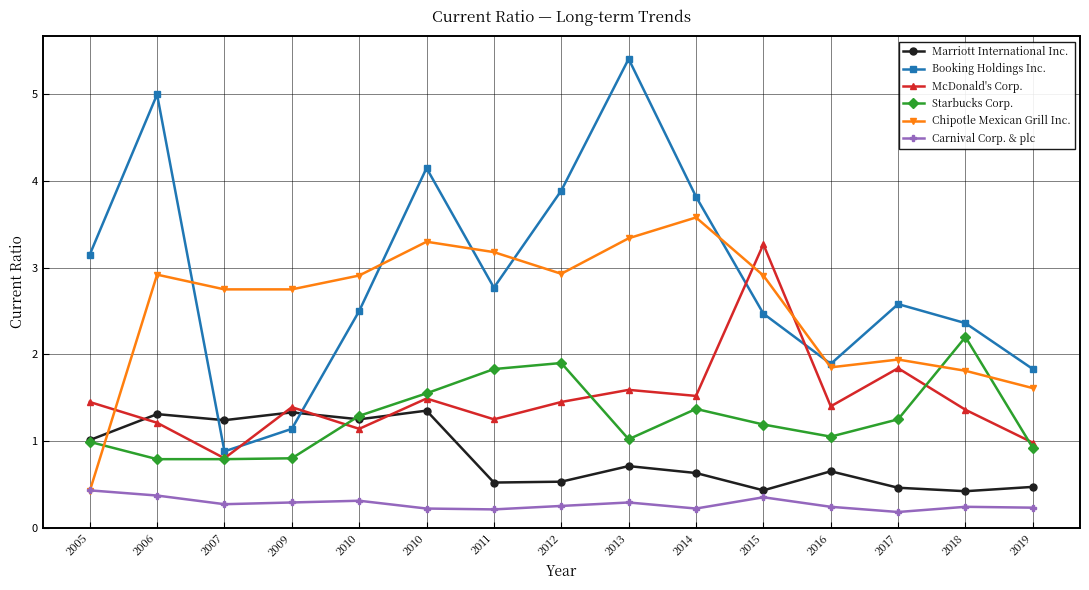

Which category has the highest value in the Carnival Corp. & plc series?

2005